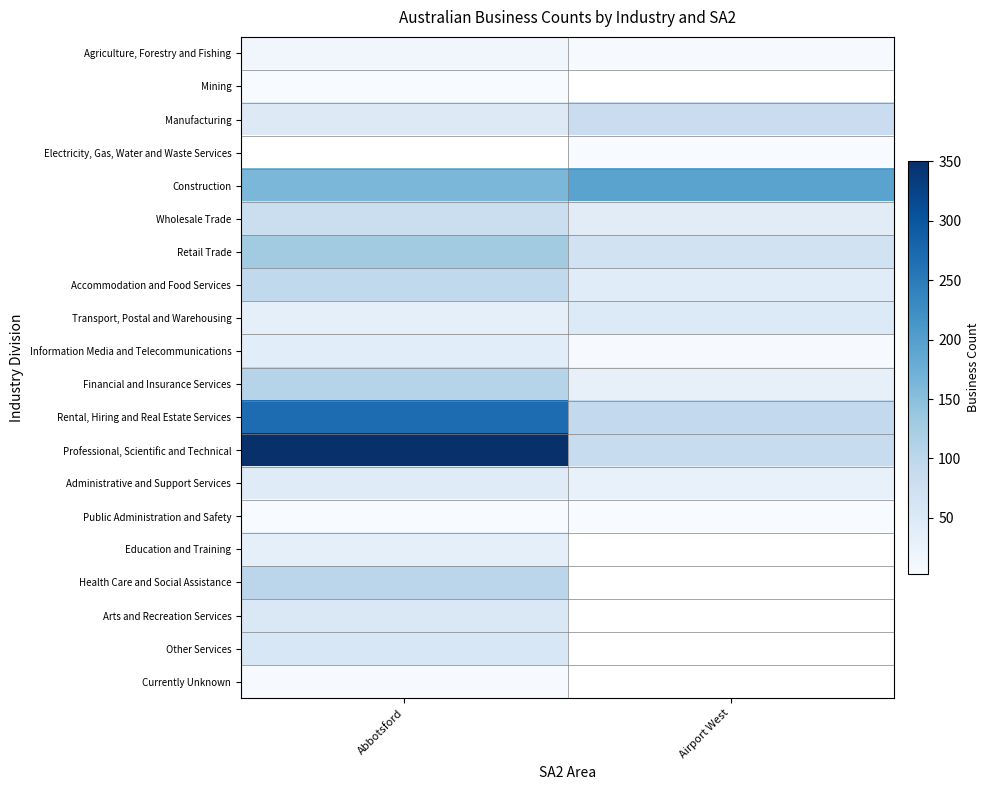

Which series has the largest range (max minus min)?

Professional, Scientific and Technical